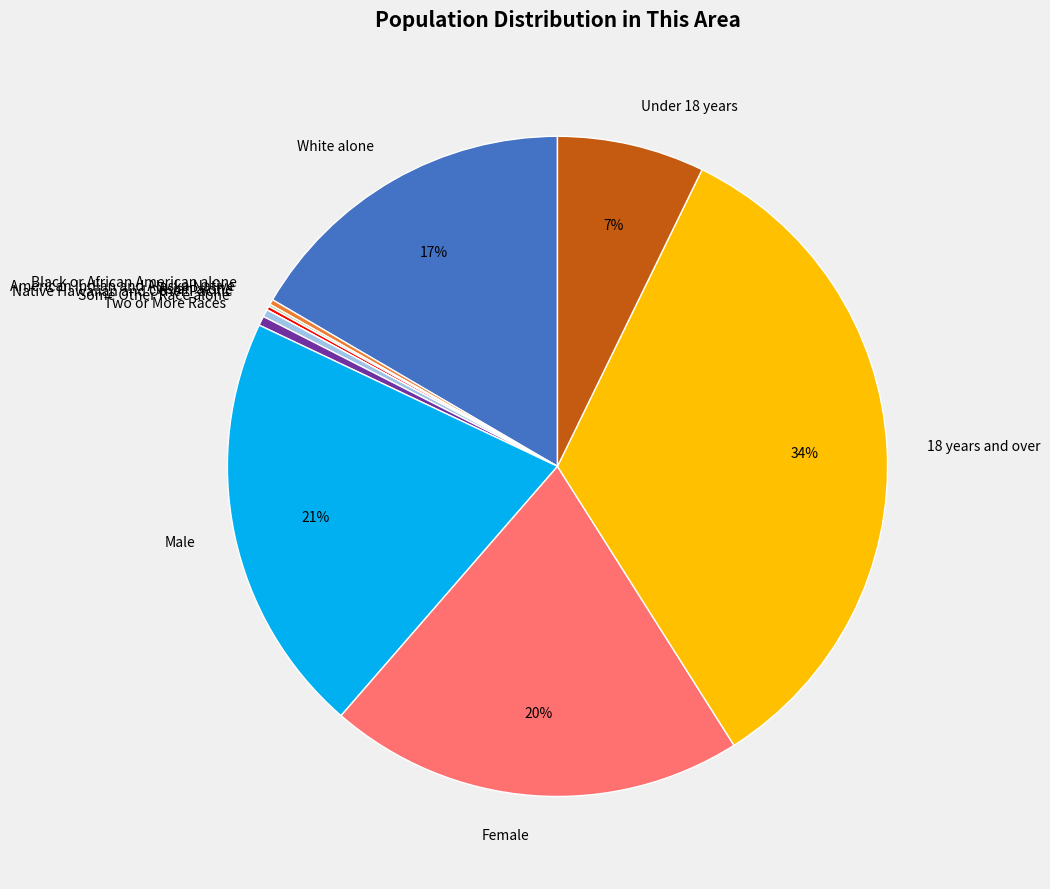

Is there any slice that represents more than half of the pie?

No